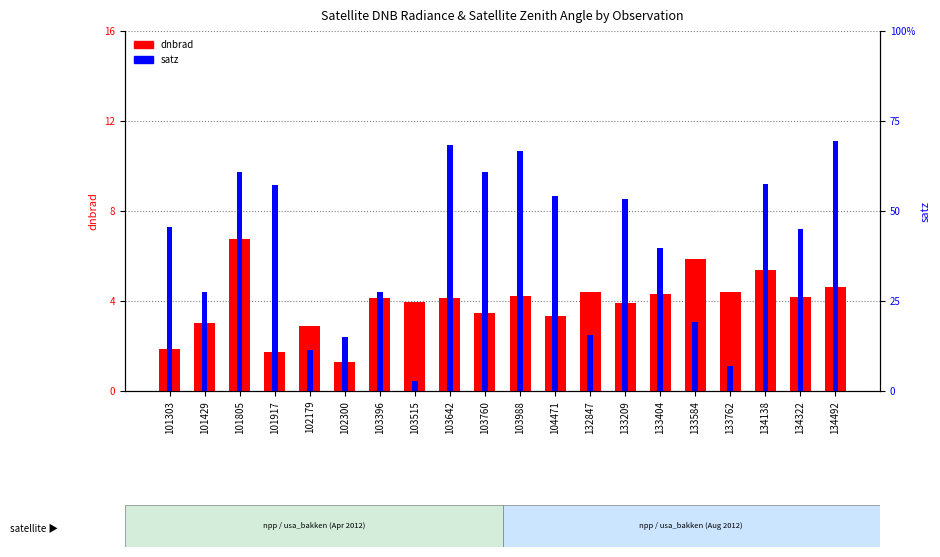

Are the bars grouped side by side (vs. stacked)?

Yes